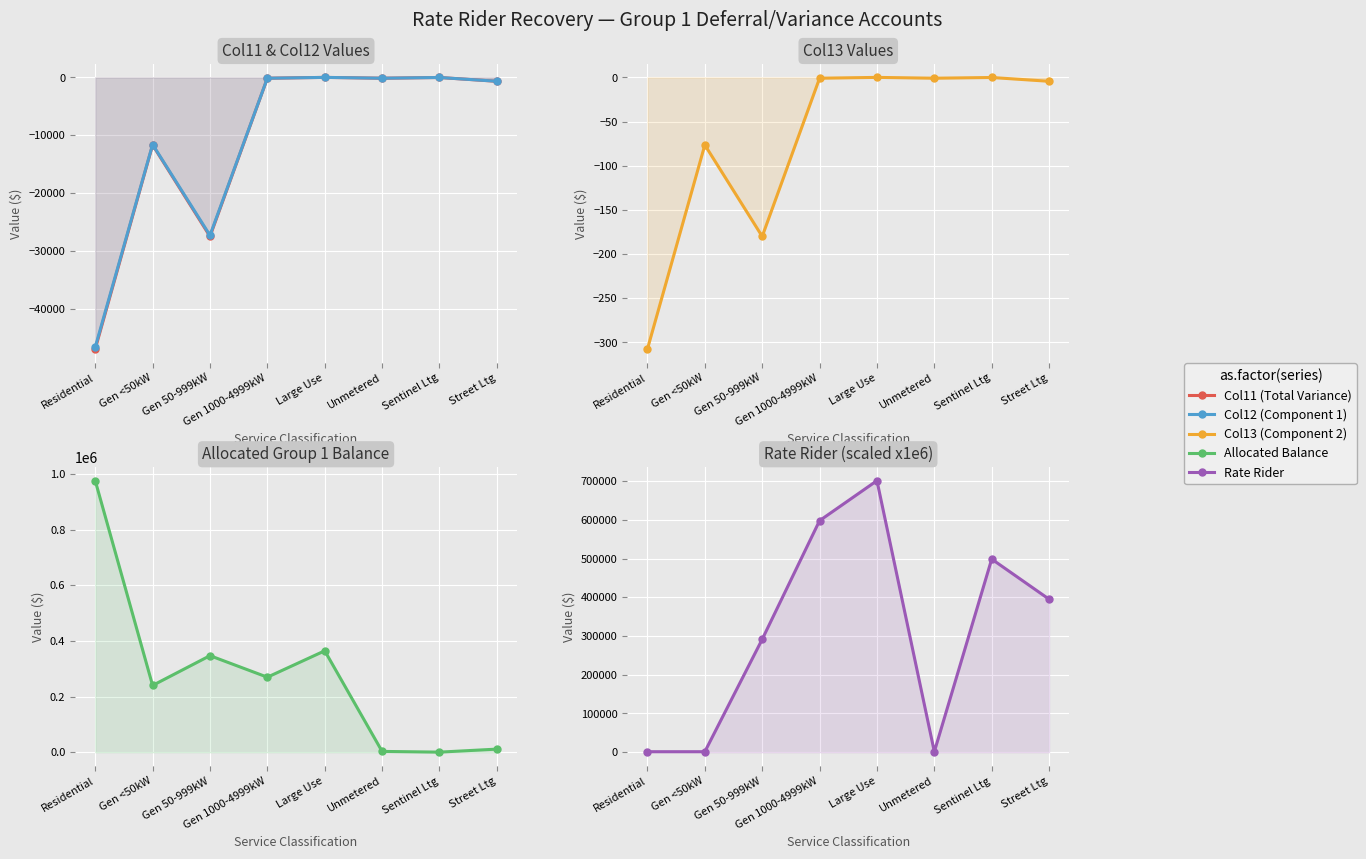

At which label does Rate Rider reach its minimum?

Gen <50kW